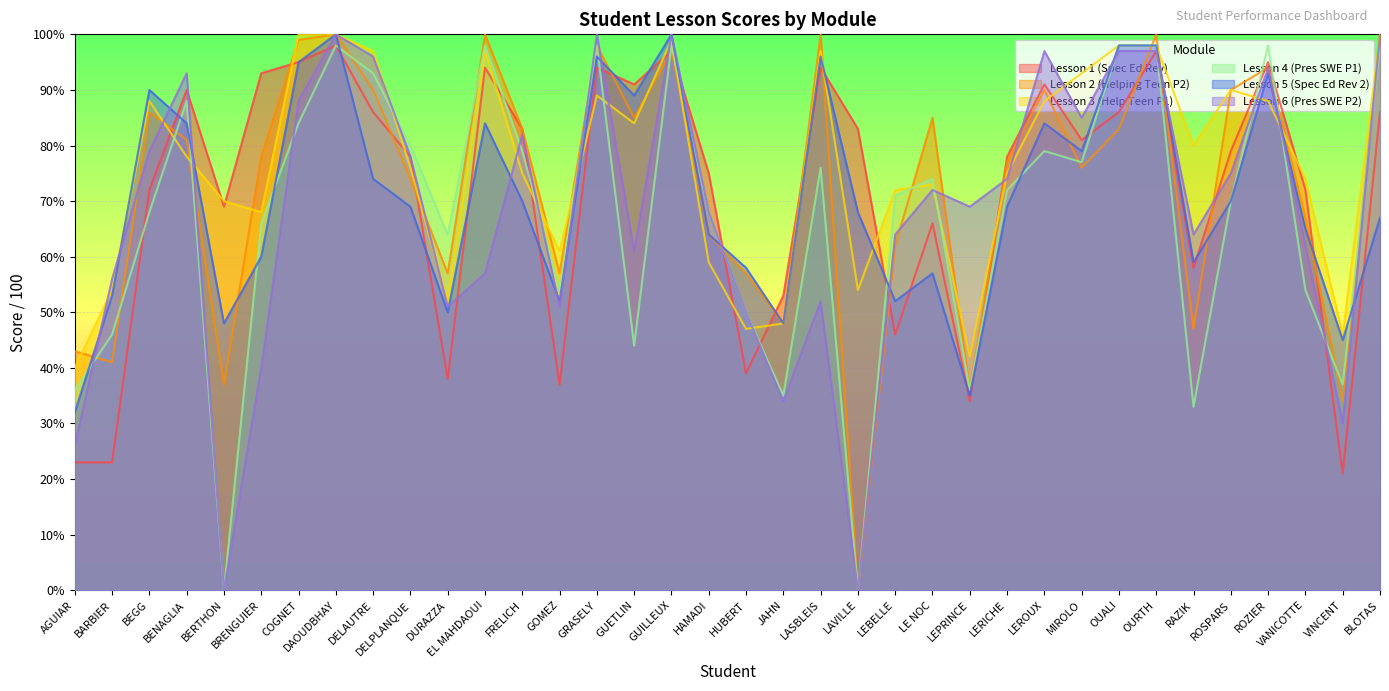

The value of Lesson 3 (Help Teen P1) at ROSPARS is 90. True or false?

True